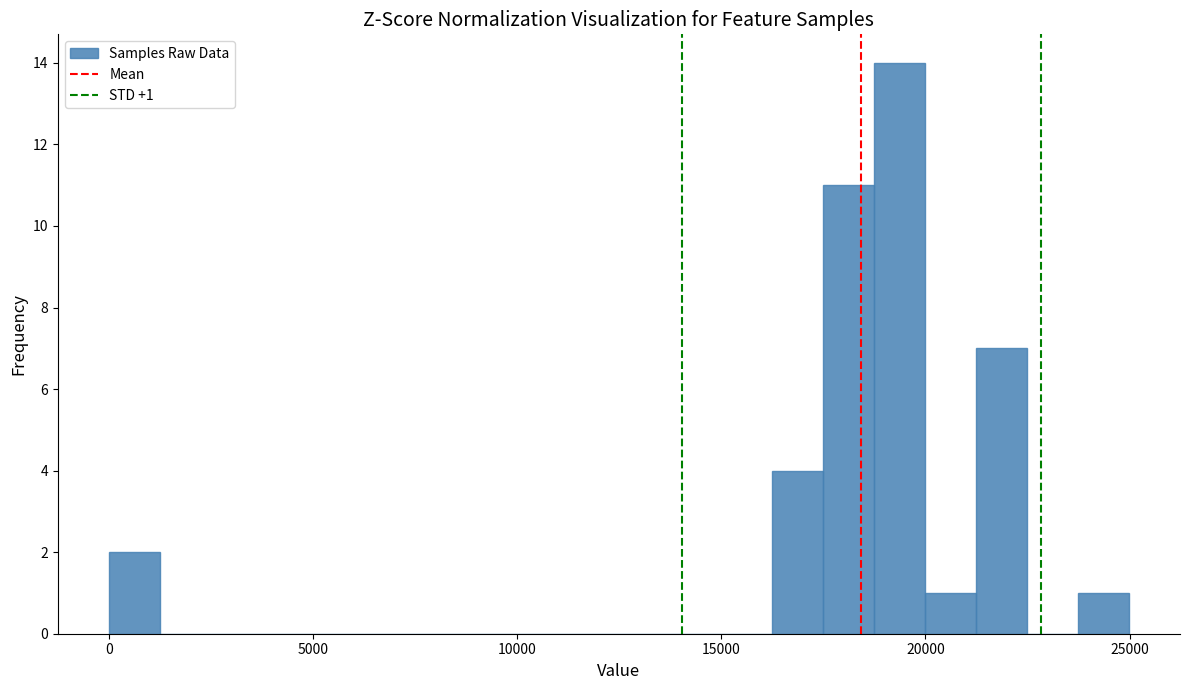

Read against the x-axis, roughly where is the centre of the tallest bar?

19500